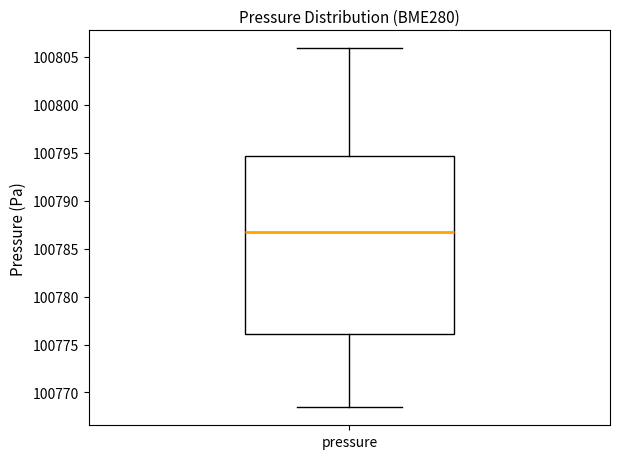

Transcribe this box plot: give where the median line is, the range the box spans, and where the two whiskers end, as read against the y-axis. The values are not printed on the chart, so give them approximately, as read against the axis.

median 100787.0, box 100776.0 to 100794.5, whiskers 100768.5 to 100806.0